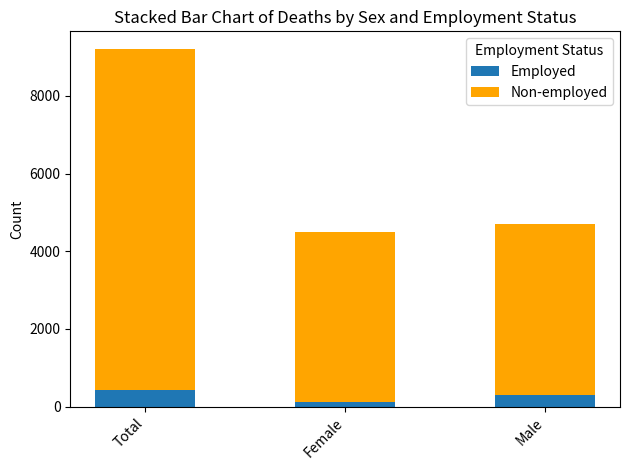

Reading left to right, what are the values for Employed?

439	130	309